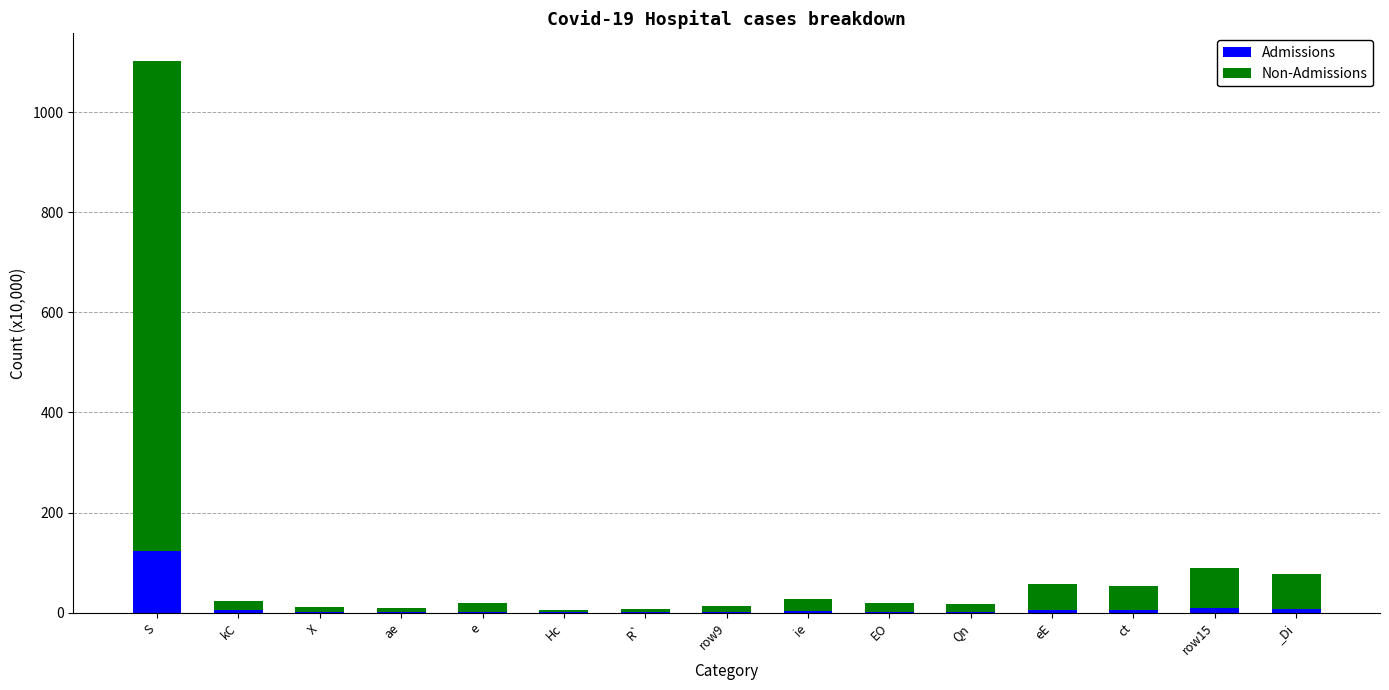

At which category is the sum across all series the highest?

S